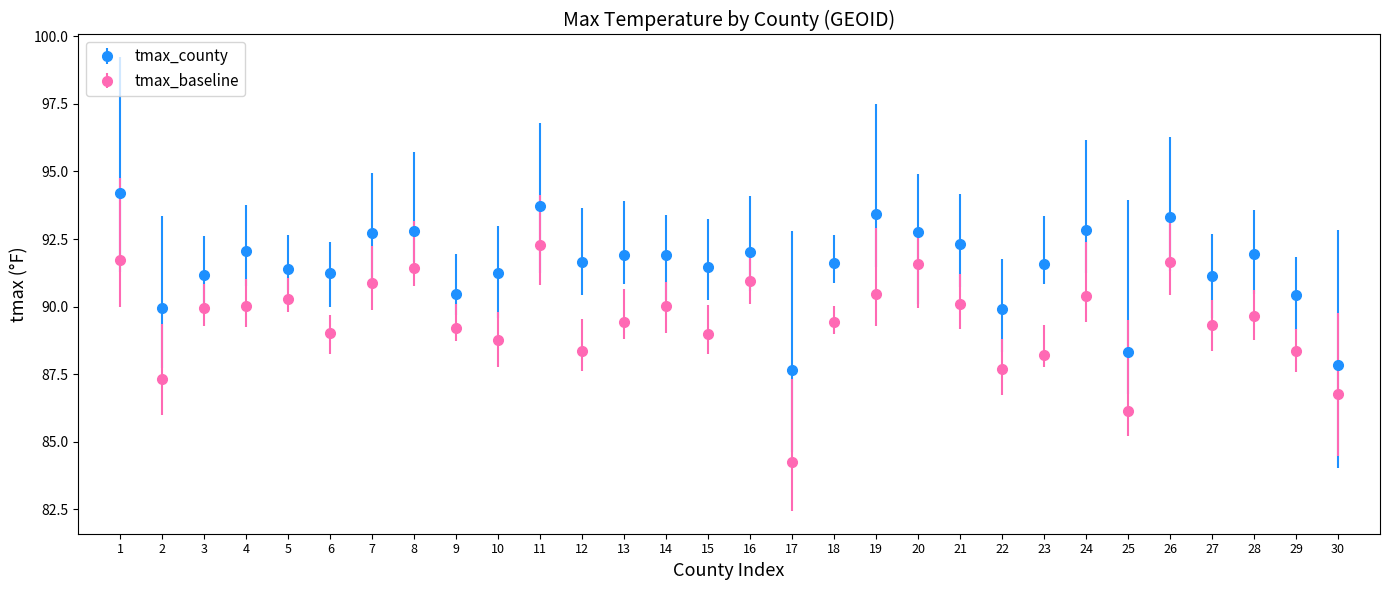

Between 20 and 29, which series saw the biggest shift?

tmax_baseline